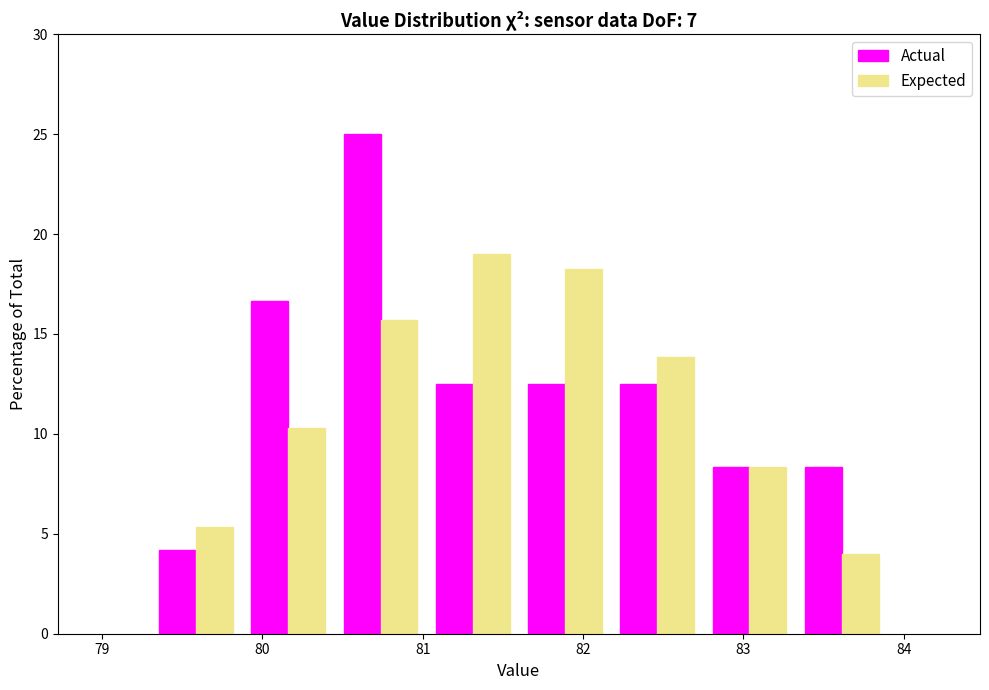

Reading left to right, transcribe this chart: for each range on the x-axis, give the height of each series' bar. Neither the bar edges nor the heights are printed on the chart, so give them approximately, as read against the axes.

79.3 to 79.9: Actual=4.0	Expected=5.5
79.9 to 80.5: Actual=16.5	Expected=10.5
80.5 to 81.0: Actual=25.0	Expected=15.5
81.0 to 81.6: Actual=12.5	Expected=19.0
81.6 to 82.2: Actual=12.5	Expected=18.0
82.2 to 82.8: Actual=12.5	Expected=14.0
82.8 to 83.3: Actual=8.5	Expected=8.5
83.3 to 83.9: Actual=8.5	Expected=4.0